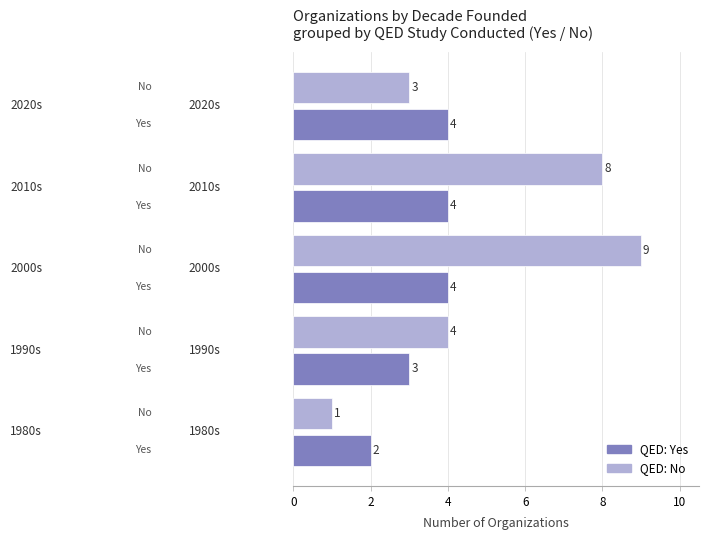

What is the maximum value shown in the chart?

9